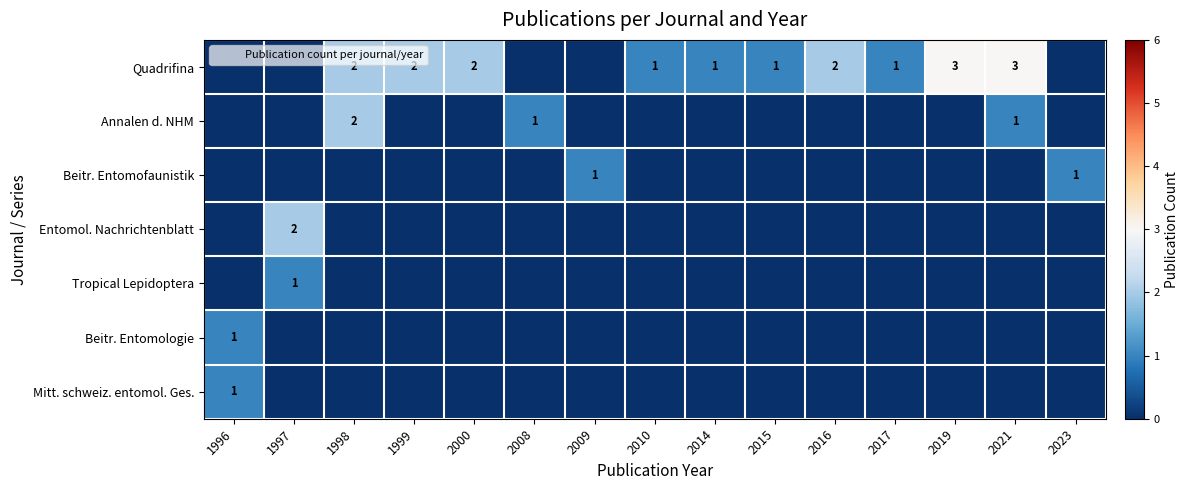

True or false: Beitr. Entomologie has a value of 0 at 1998.

False